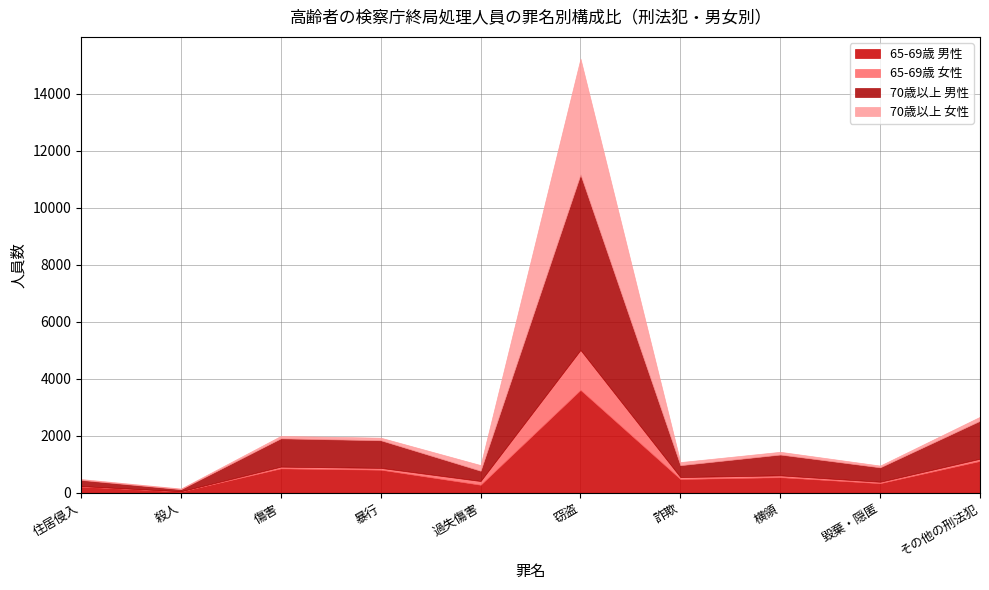

At how many categories does at least one series exceed 259?

8